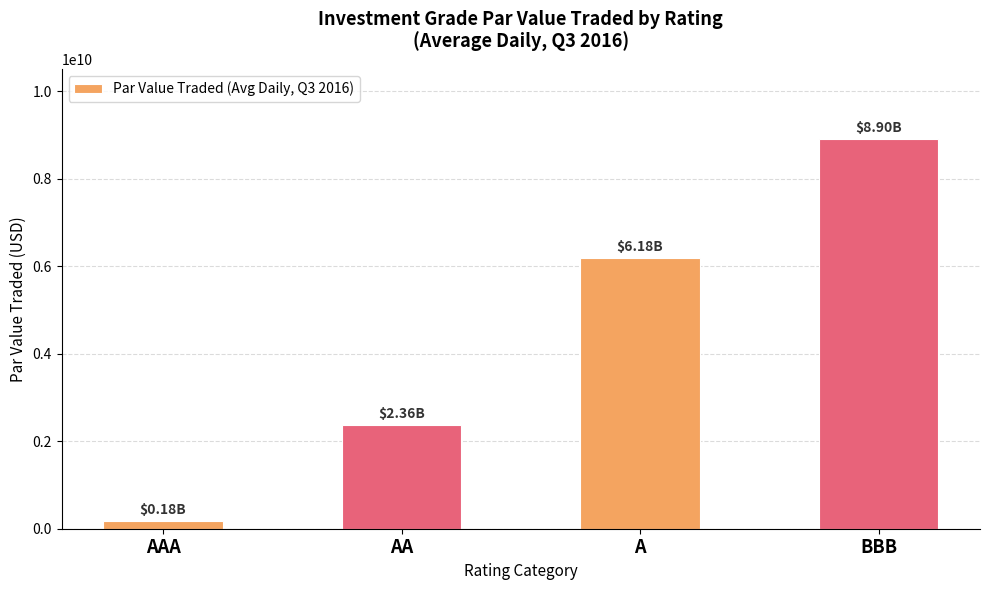

At which label does the data first exceed 6179888123?

A